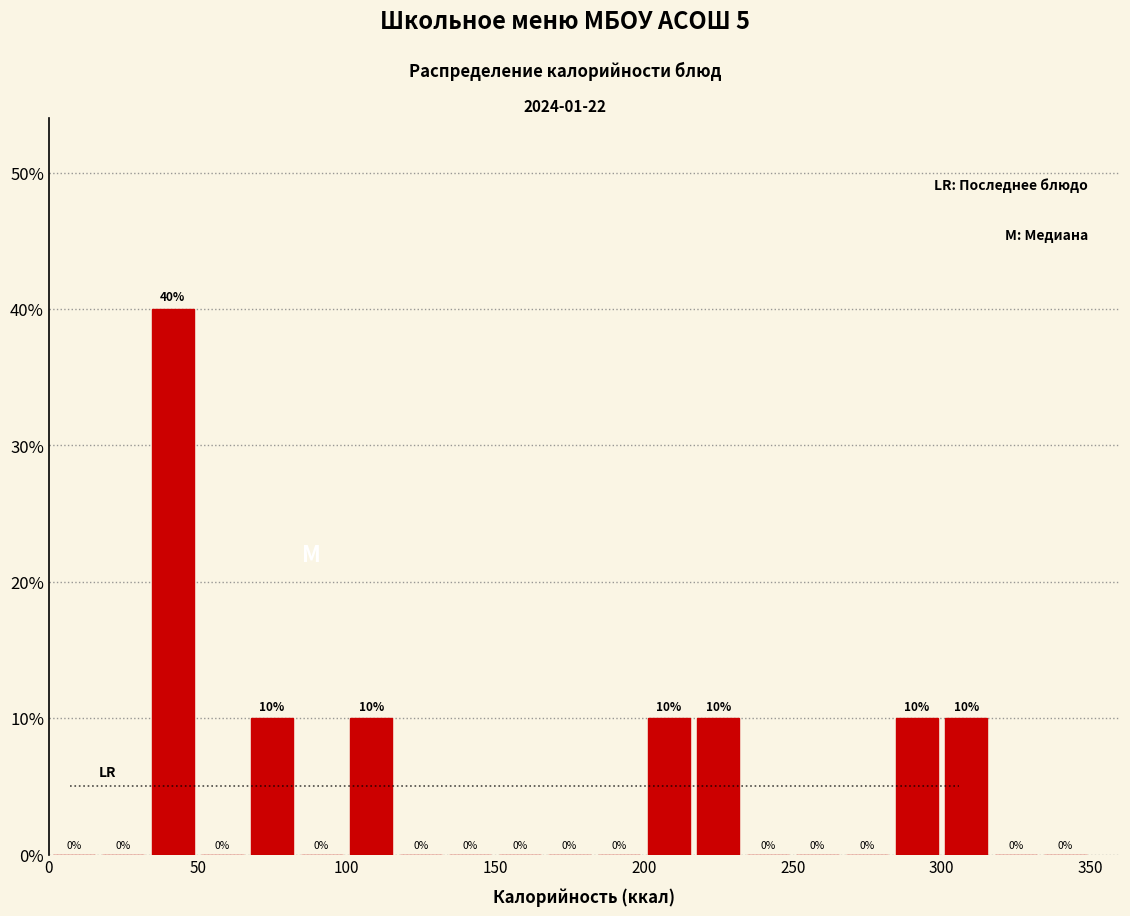

Read against the x-axis, roughly where is the centre of the tallest bar?

40